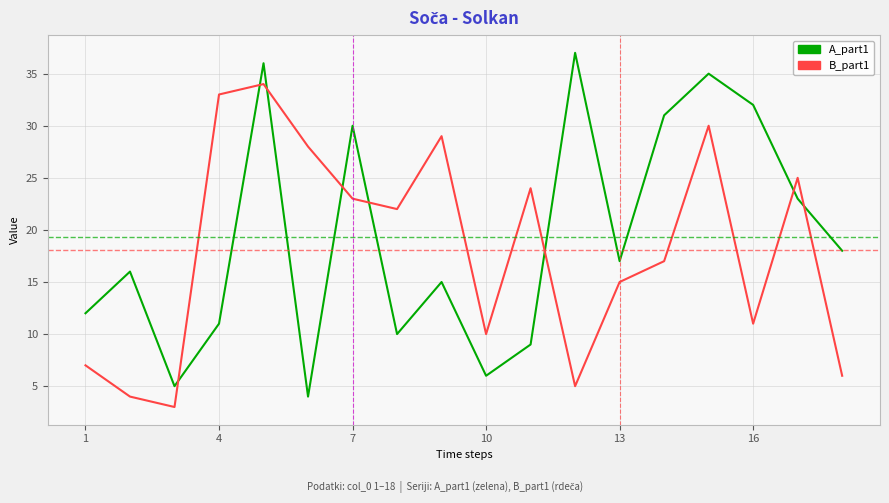

What is the highest value of the B_part1 series?

34